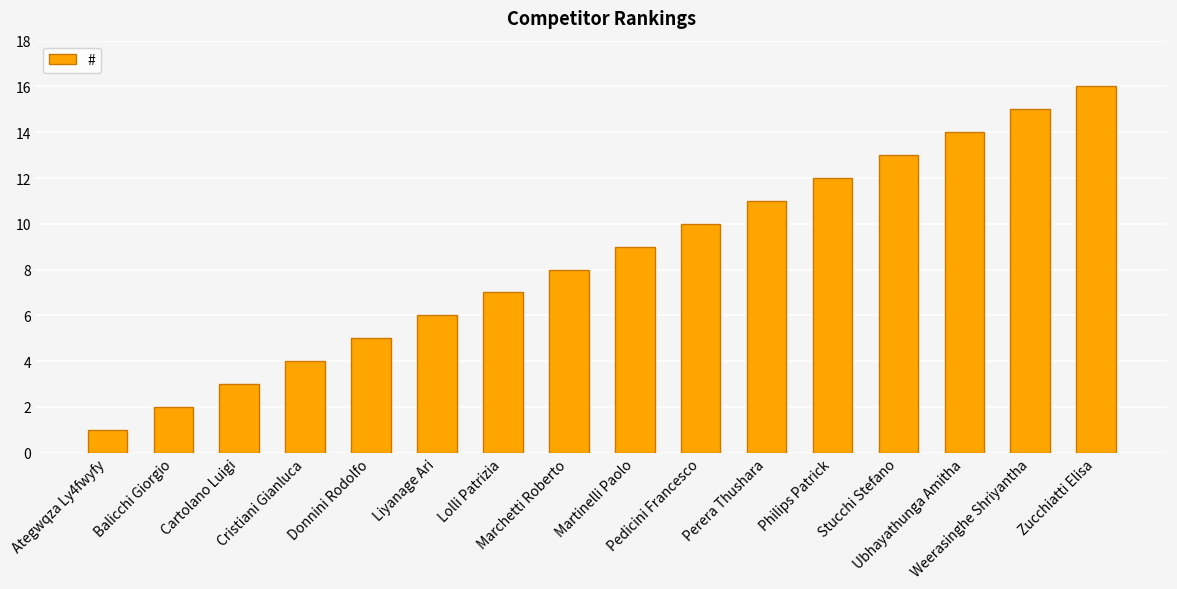

What position from the right is Ategwqza Ly4fwyfy?

16